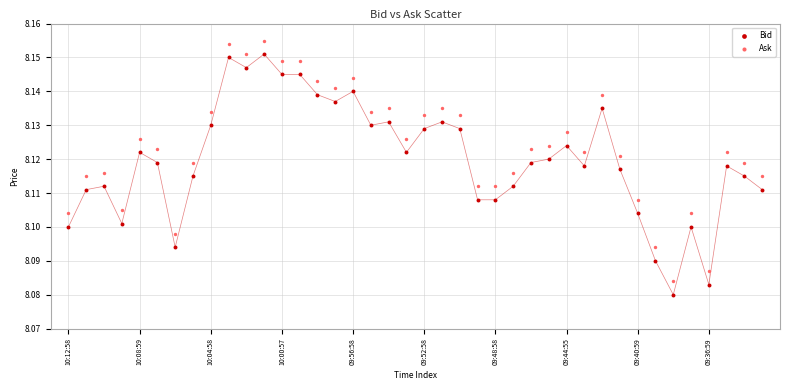

What are all the series names shown in the legend?

Bid, Ask